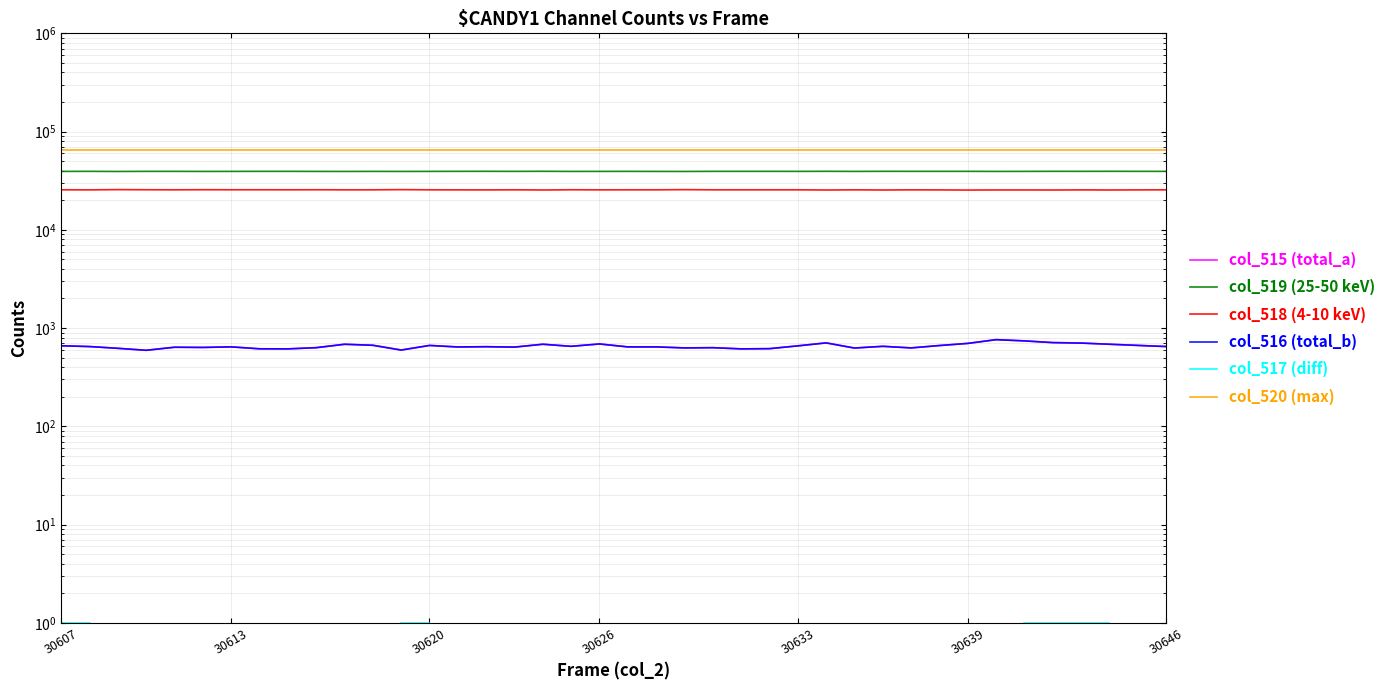

True or false: col_519 (25-50 keV) and col_515 (total_a) intersect in this chart.

False